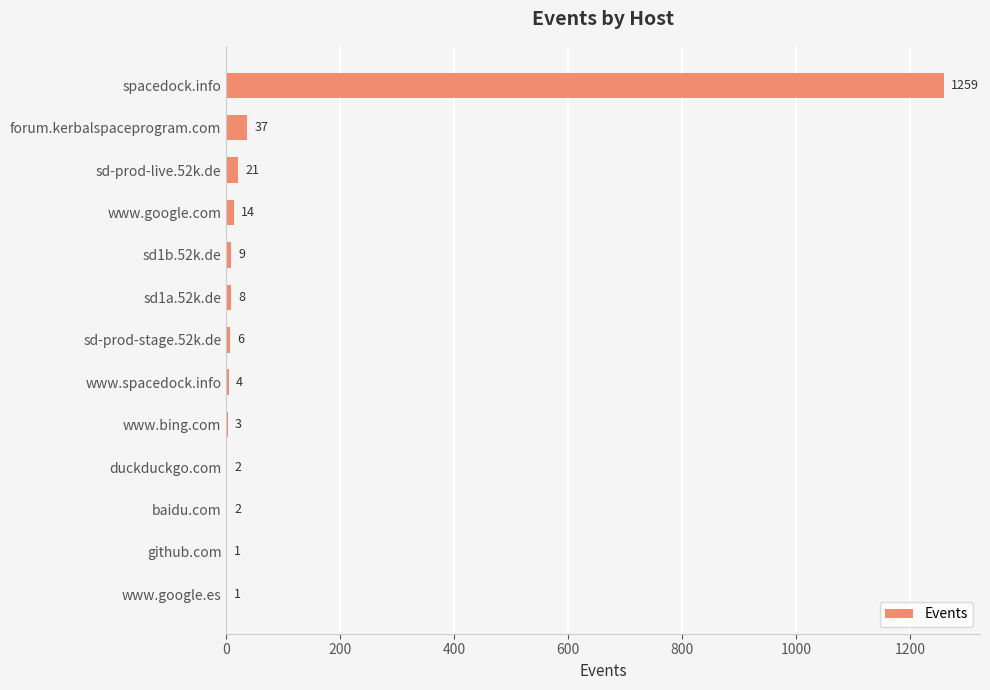

Is it true that the value at www.google.com is 14?

True